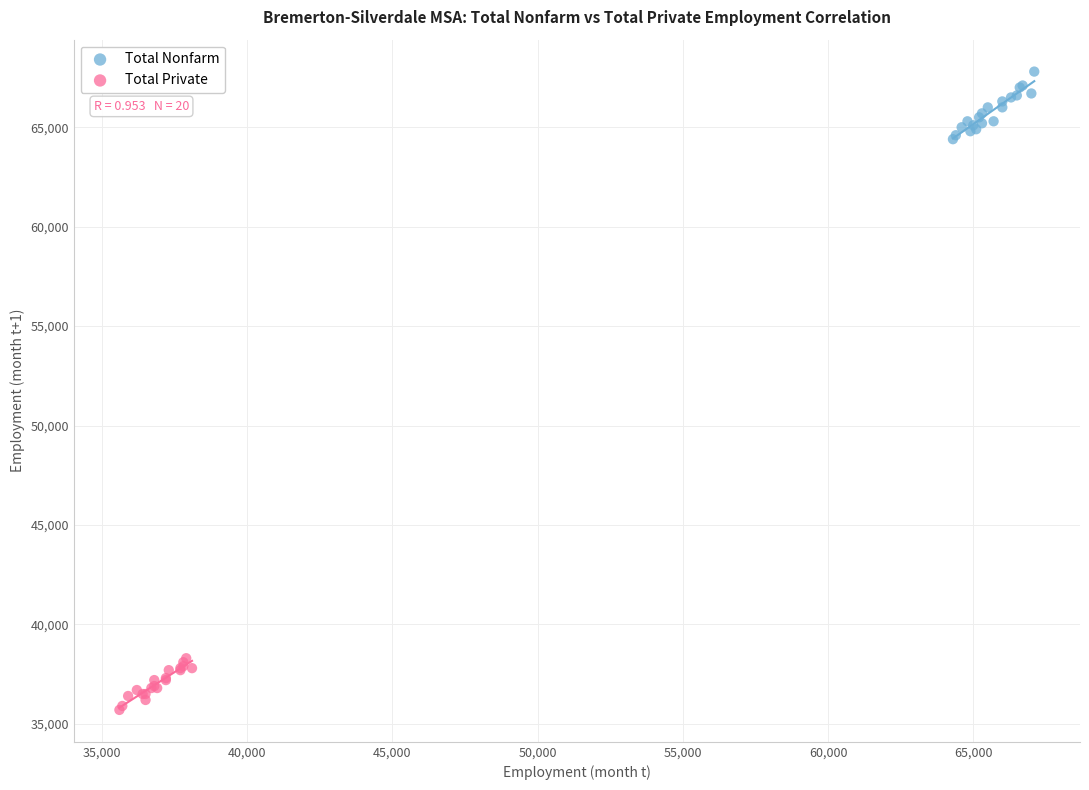

What are all the series names shown in the legend?

Total Nonfarm, Total Private